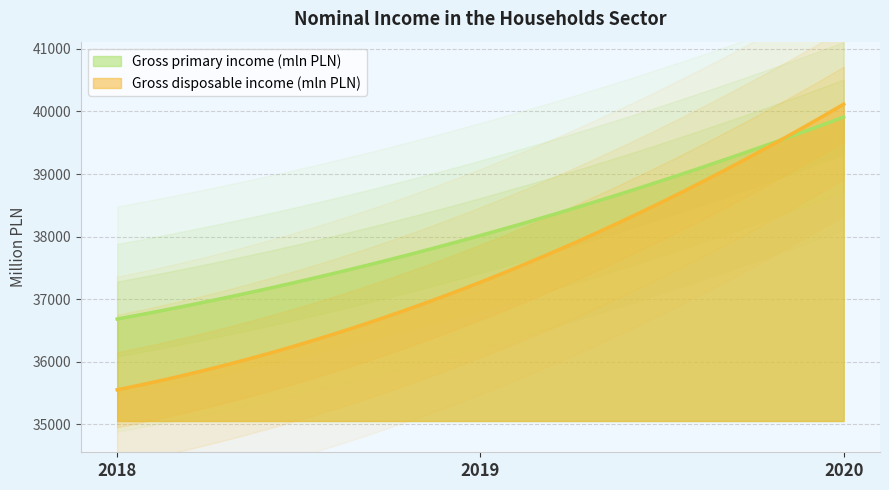

How many data points in Gross disposable income (mln PLN) are less than 37270?

1